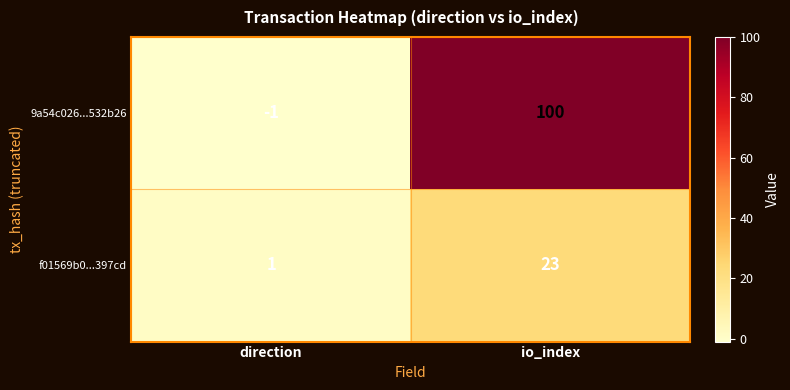

At io_index, list the series in order from smallest to largest.

f01569b0...397cd, 9a54c026...532b26